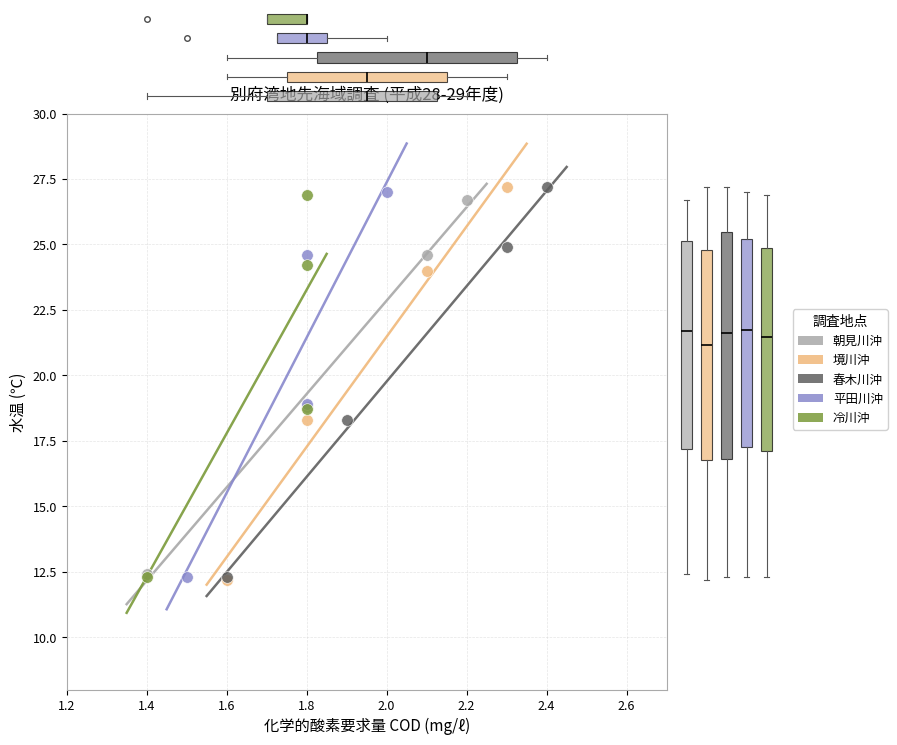

Which series has the widest spread of Y values?

境川沖